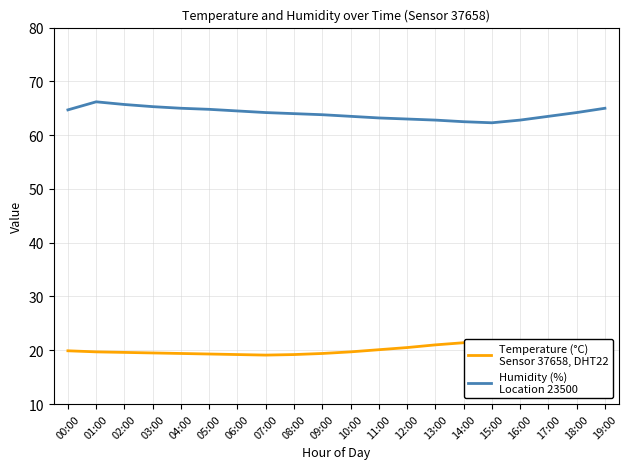

At how many categories does at least one series exceed 24?

20